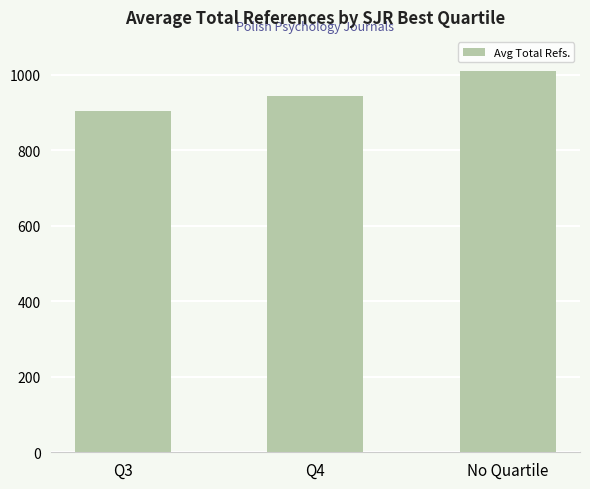

How many data points are less than 943?

1